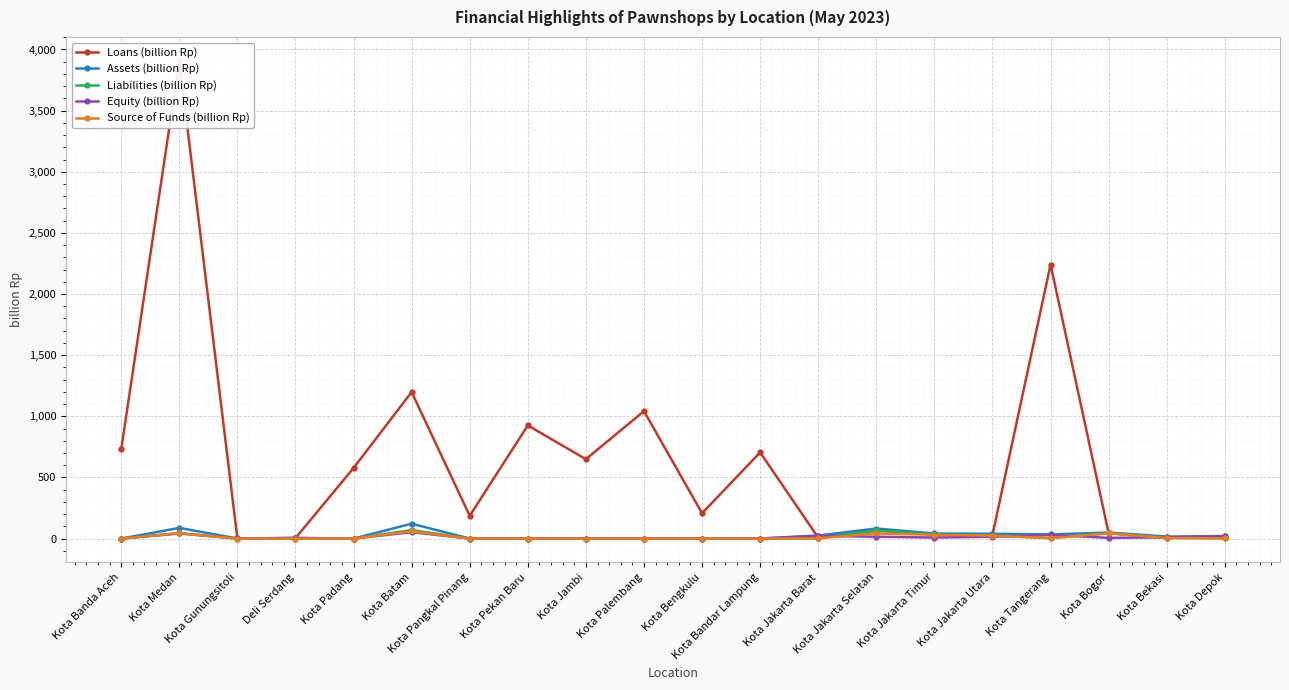

True or false: Source of Funds (billion Rp) and Liabilities (billion Rp) cross at least once.

False